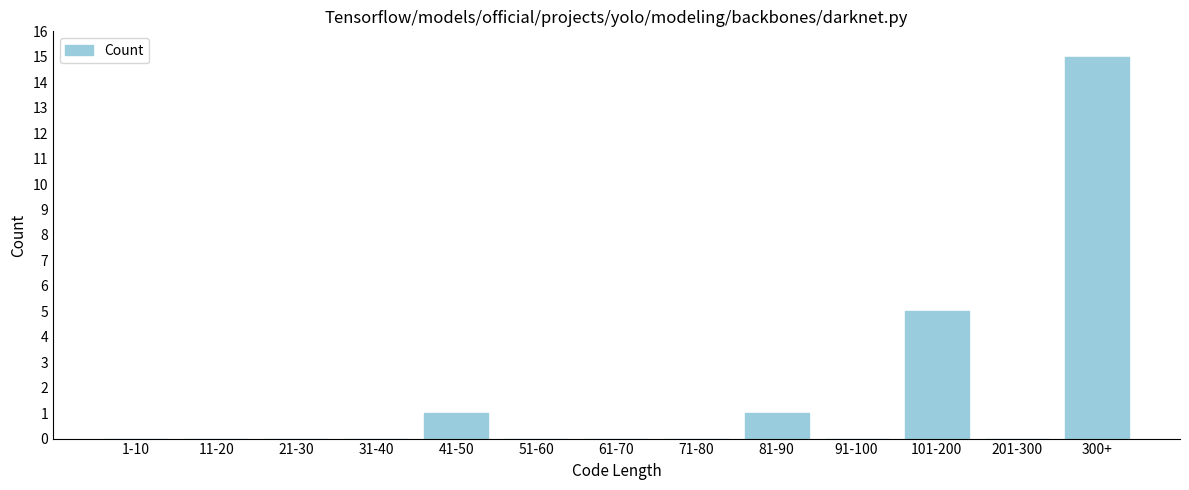

Reading left to right, list all the values displayed in this chart.

1-10=0	11-20=0	21-30=0	31-40=0	41-50=1	51-60=0	61-70=0	71-80=0	81-90=1	91-100=0	101-200=5	201-300=0	300+=15